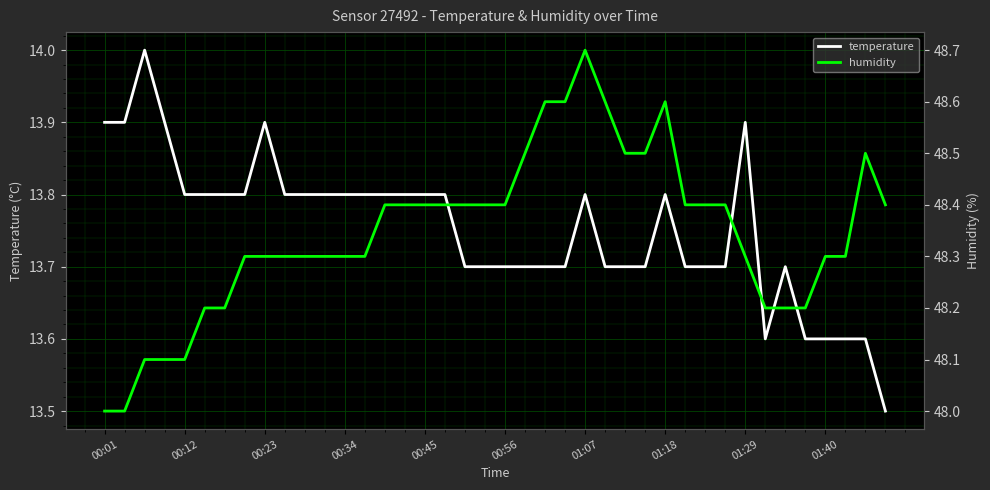

How many distinct data groups are displayed?

2